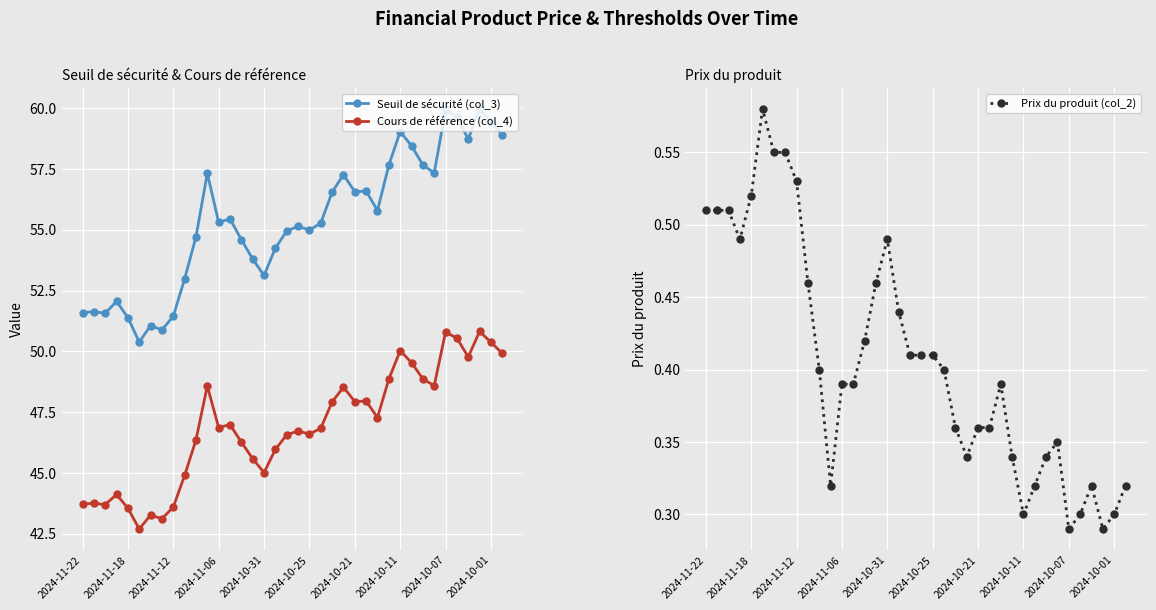

True or false: Prix du produit (col_2) has more than 0 interior local peaks.

True